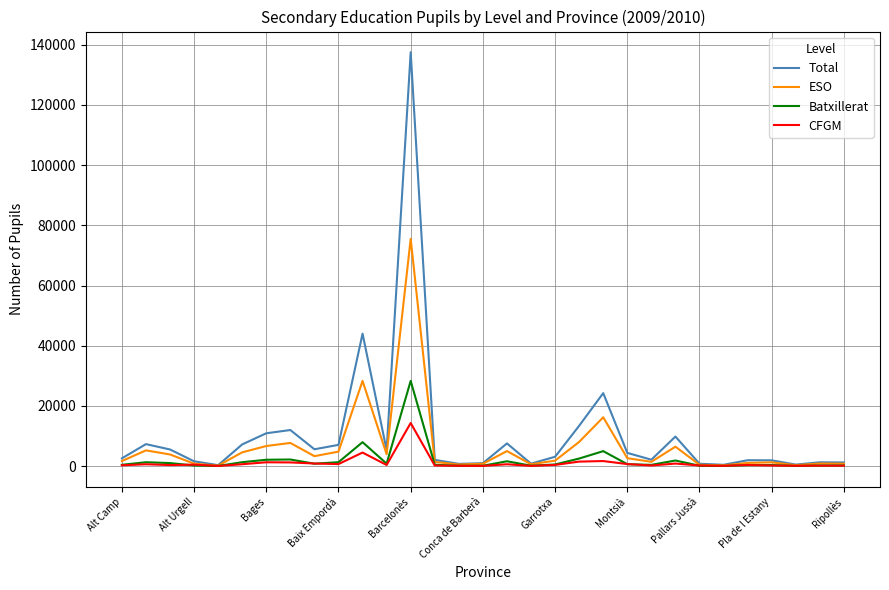

Which series has the largest total across all categories?

Total